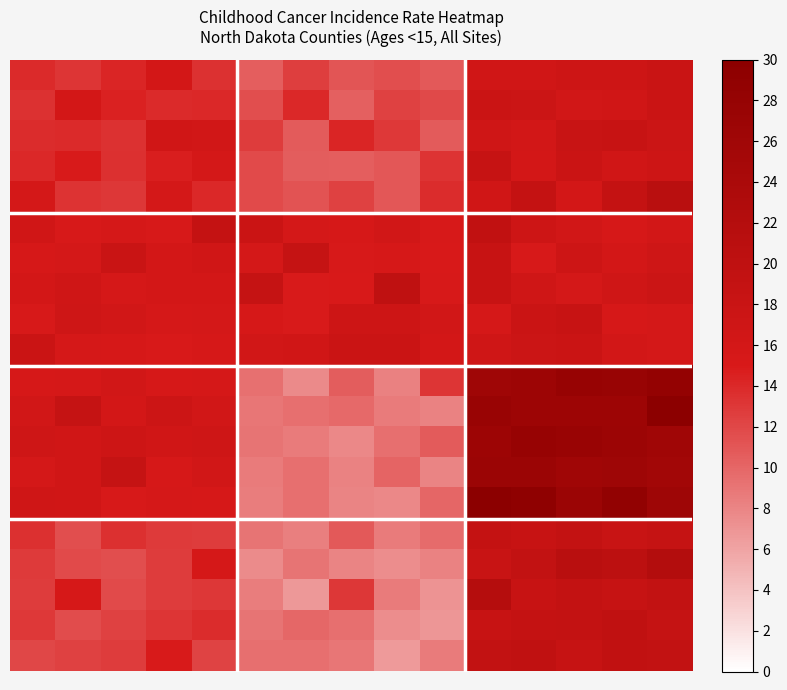

At how many categories does at least one series exceed 29?

3